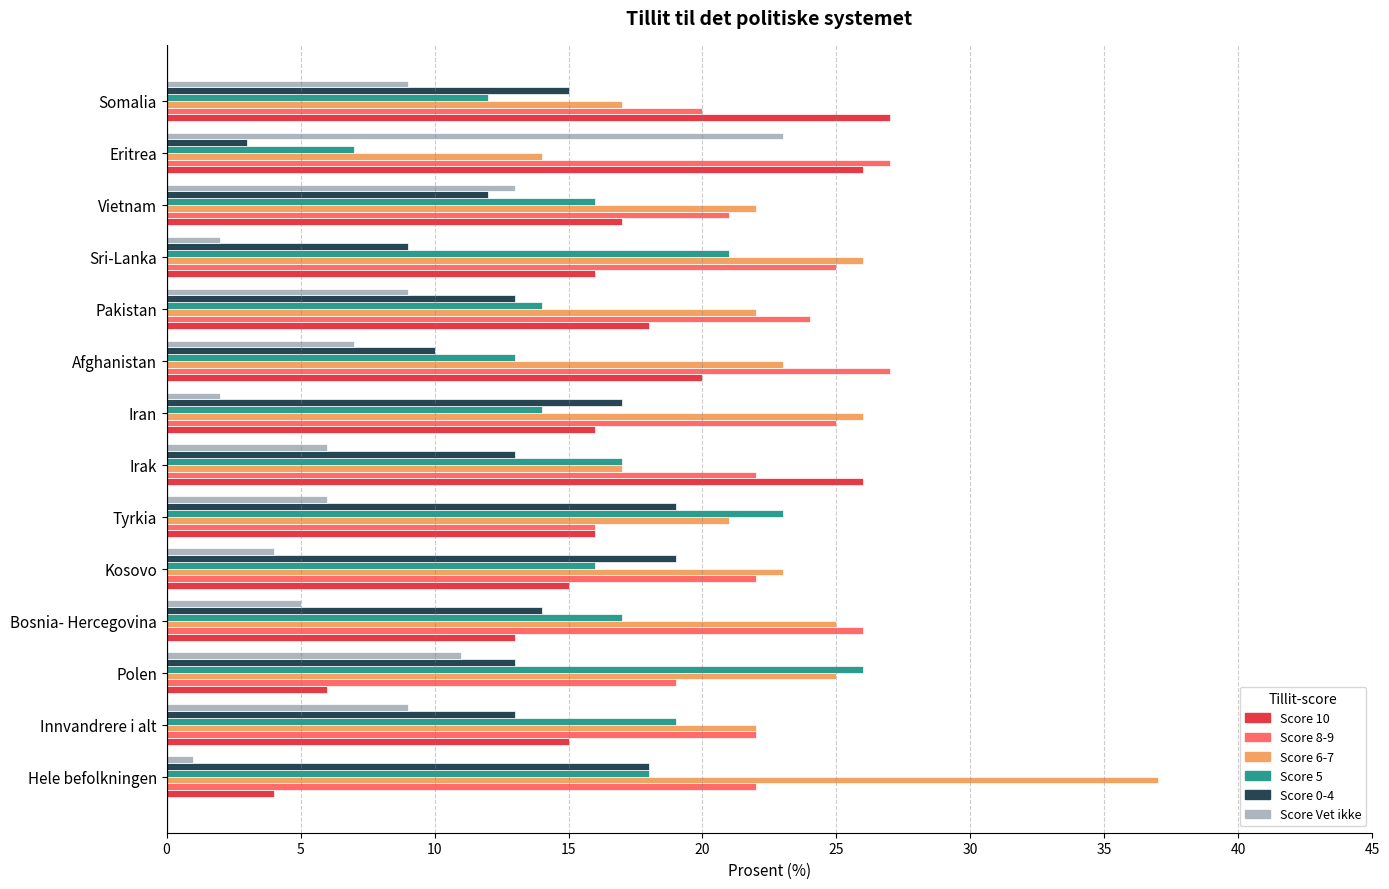

At which category does the chart reach its peak across all series?

Hele befolkningen